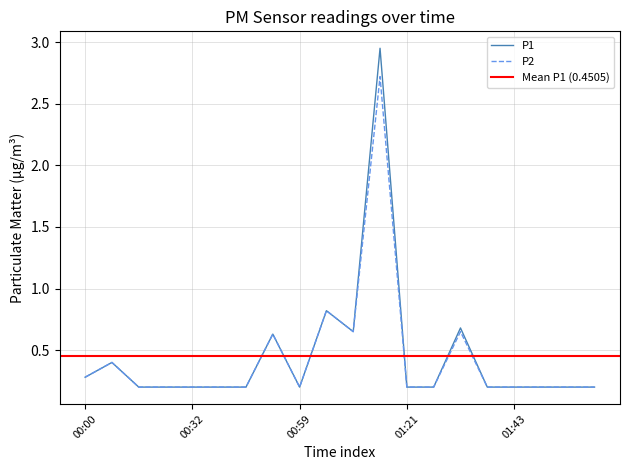

Rank the series by their maximum value, from lowest to highest.

P2, P1